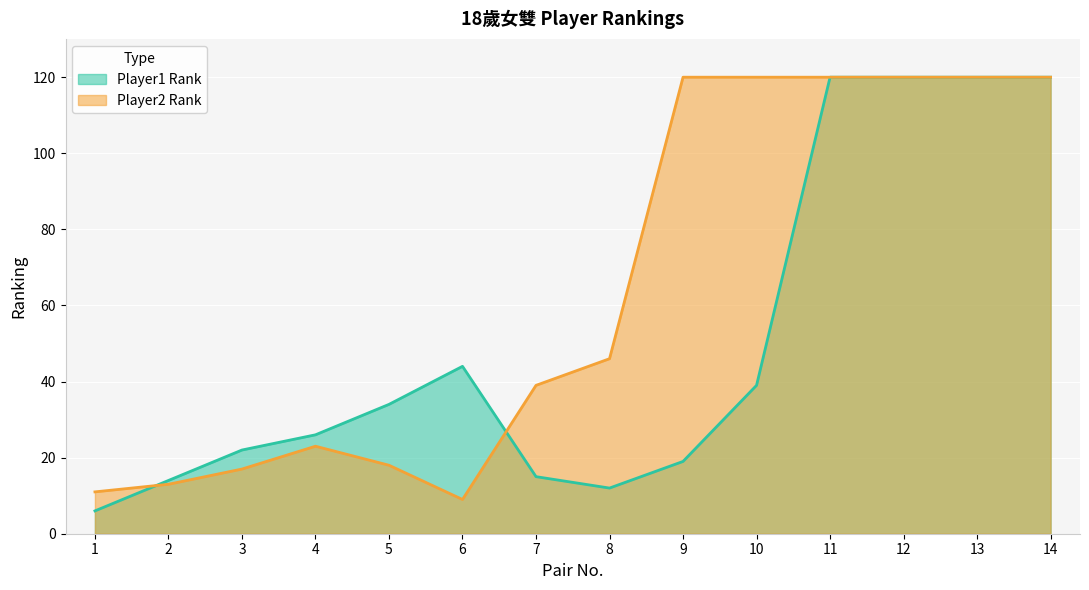

Rank the categories by value from highest to lowest.

9, 10, 11, 12, 13, 14, 8, 7, 4, 5, 3, 2, 1, 6